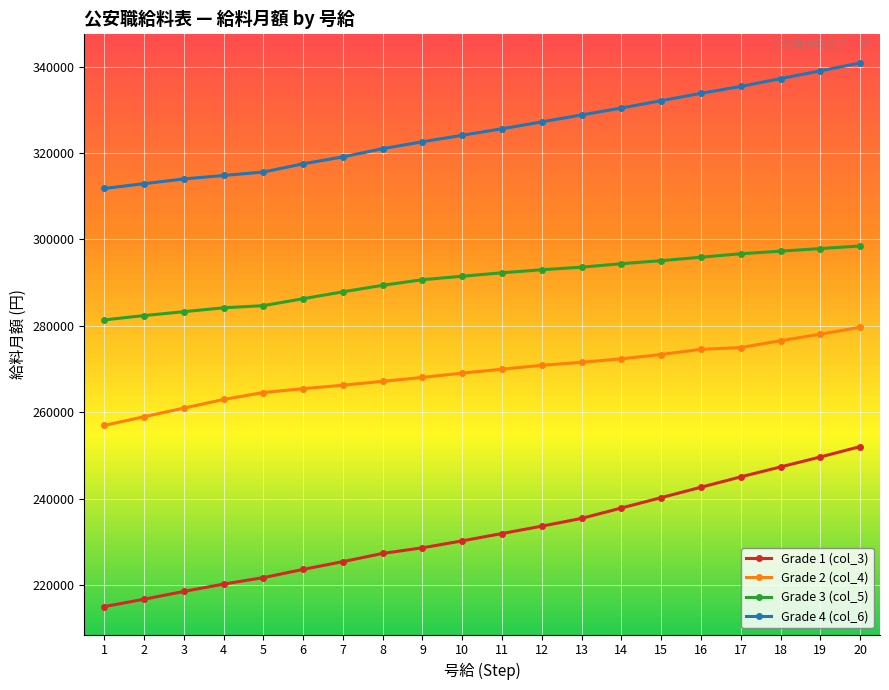

Which series has the largest total across all categories?

Grade 4 (col_6)